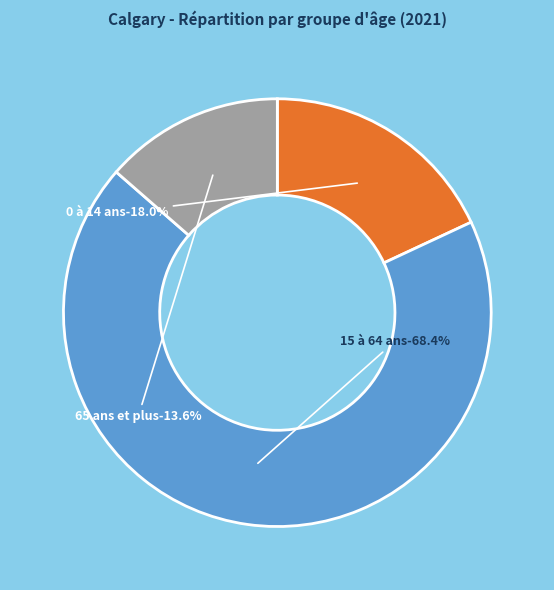

How many slices are in this pie chart?

3